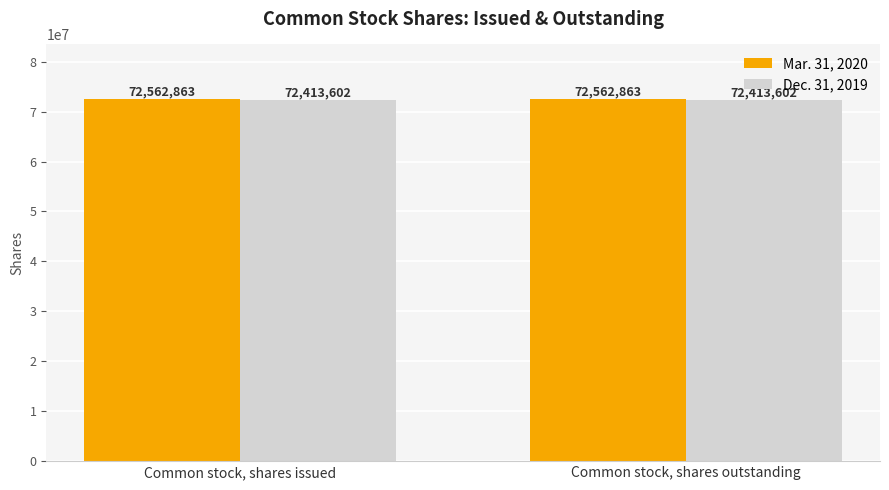

List the series in order of their overall mean, lowest first.

Dec. 31, 2019, Mar. 31, 2020